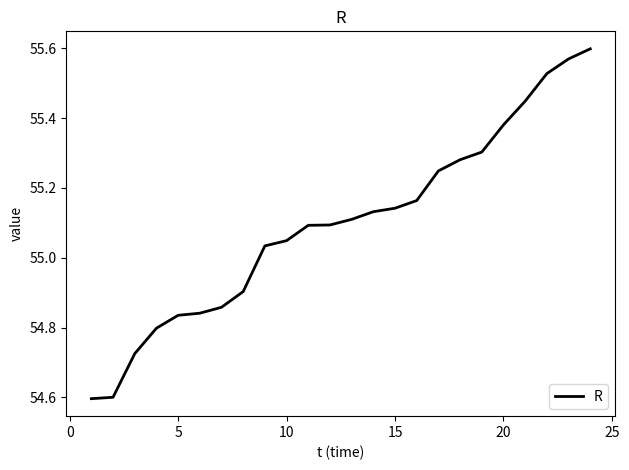

What is the difference between the maximum and minimum values?

1.0